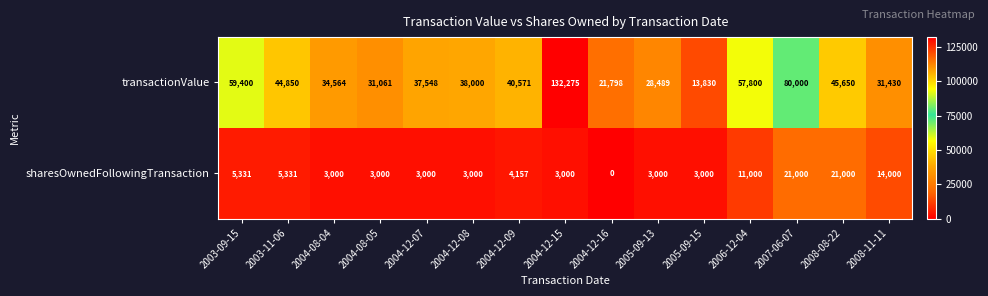

At which category does the chart reach its peak across all series?

2004-12-15